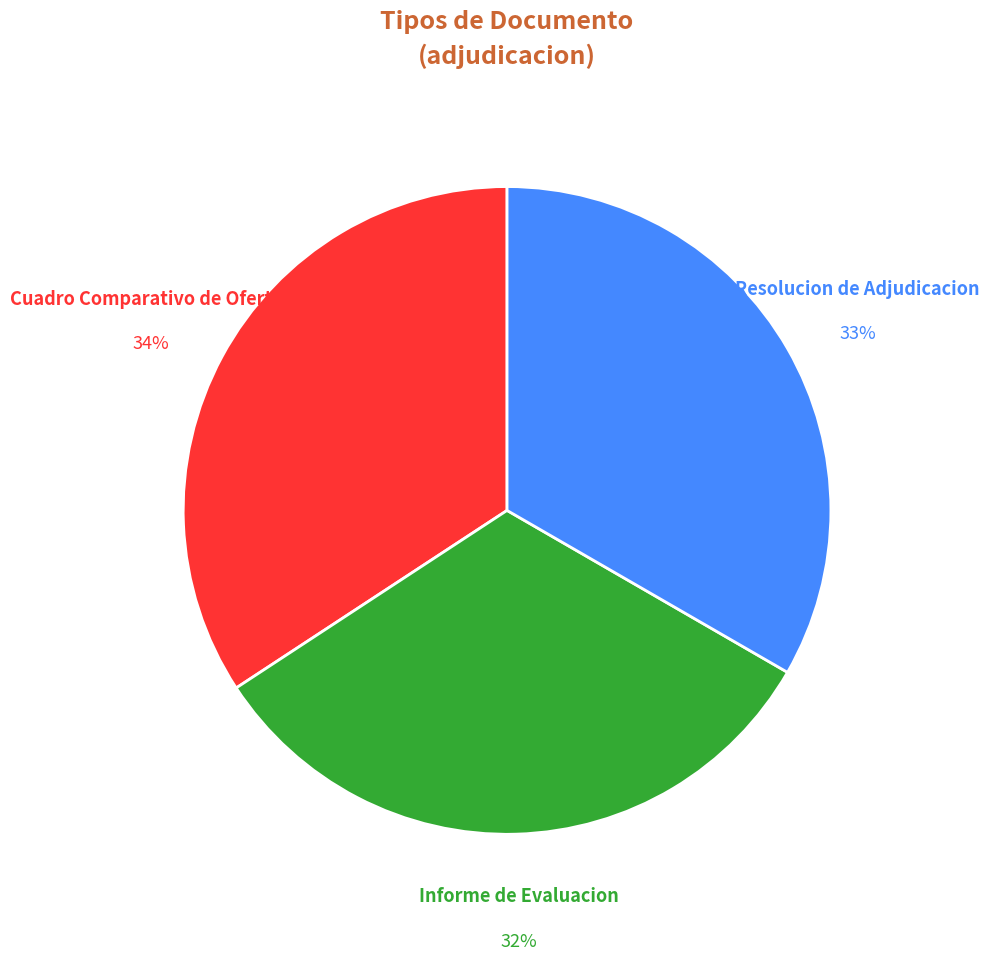

To the nearest percent, what is the average slice percentage?

33%